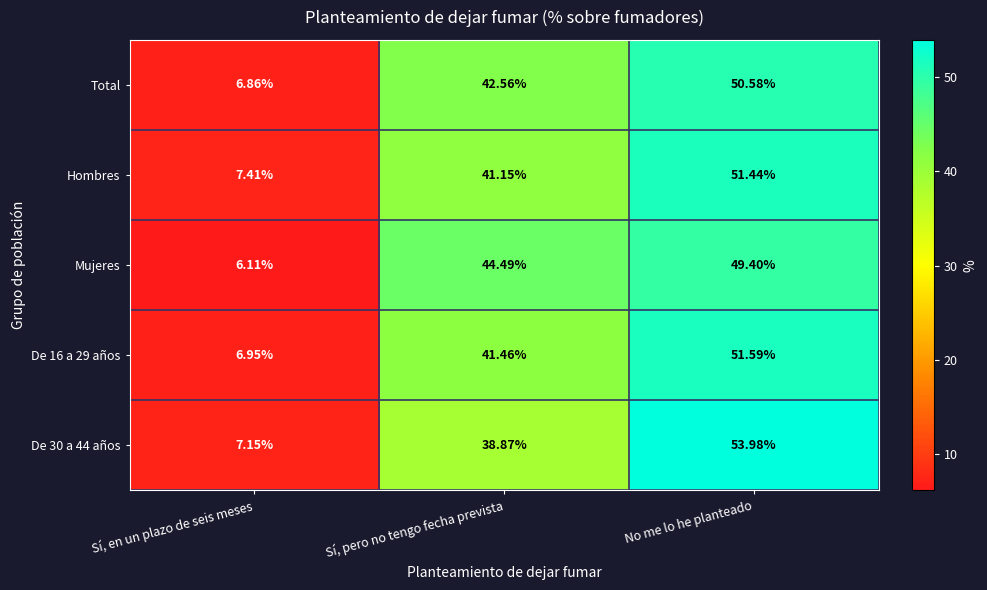

At which category is the sum across all series the highest?

No me lo he planteado